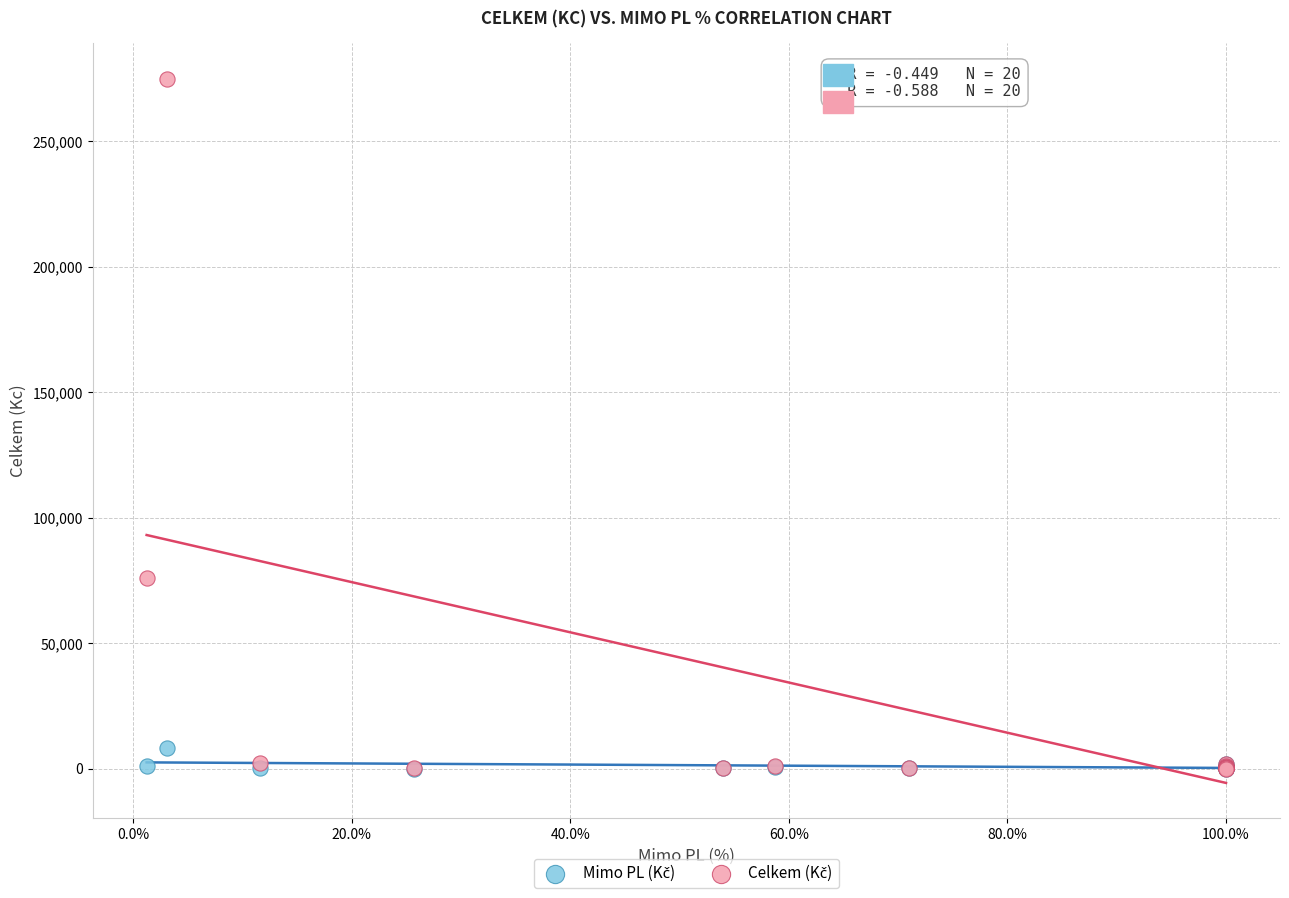

Across all series, what Y value is closest to 137562?

76076.9